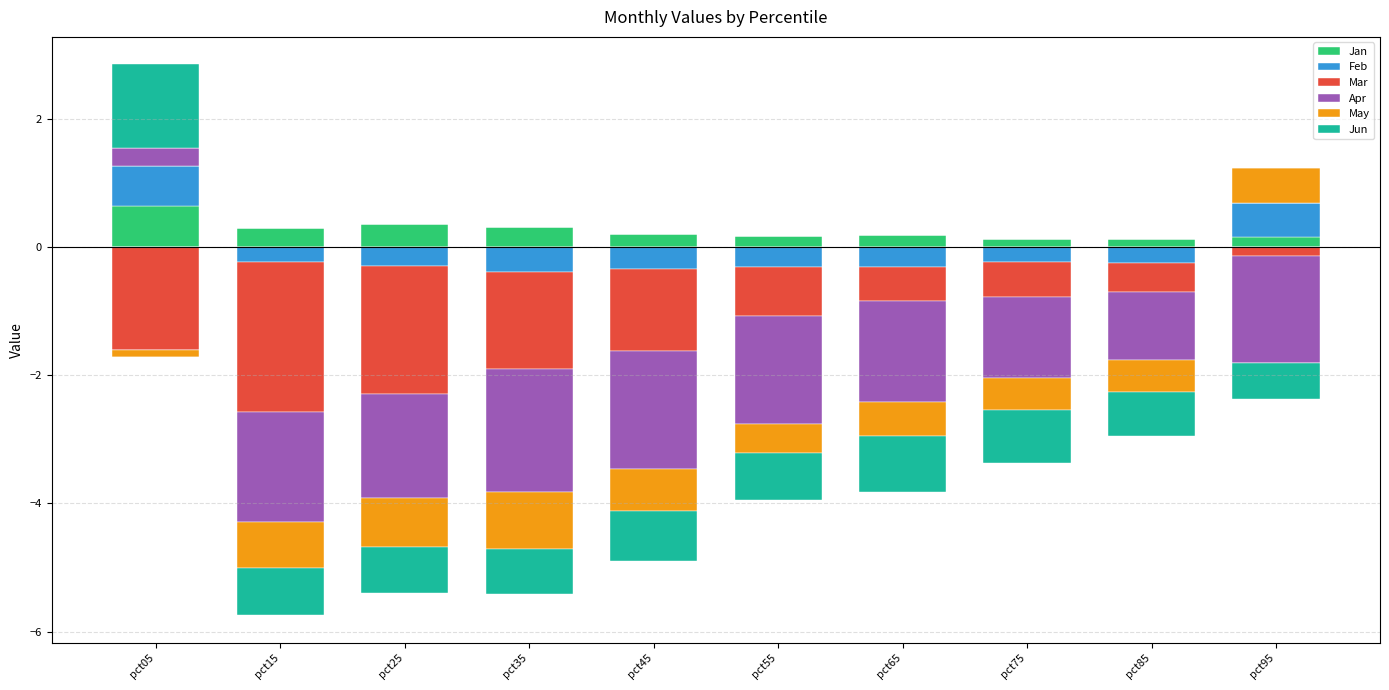

Between pct45 and pct25, which is larger?

pct25